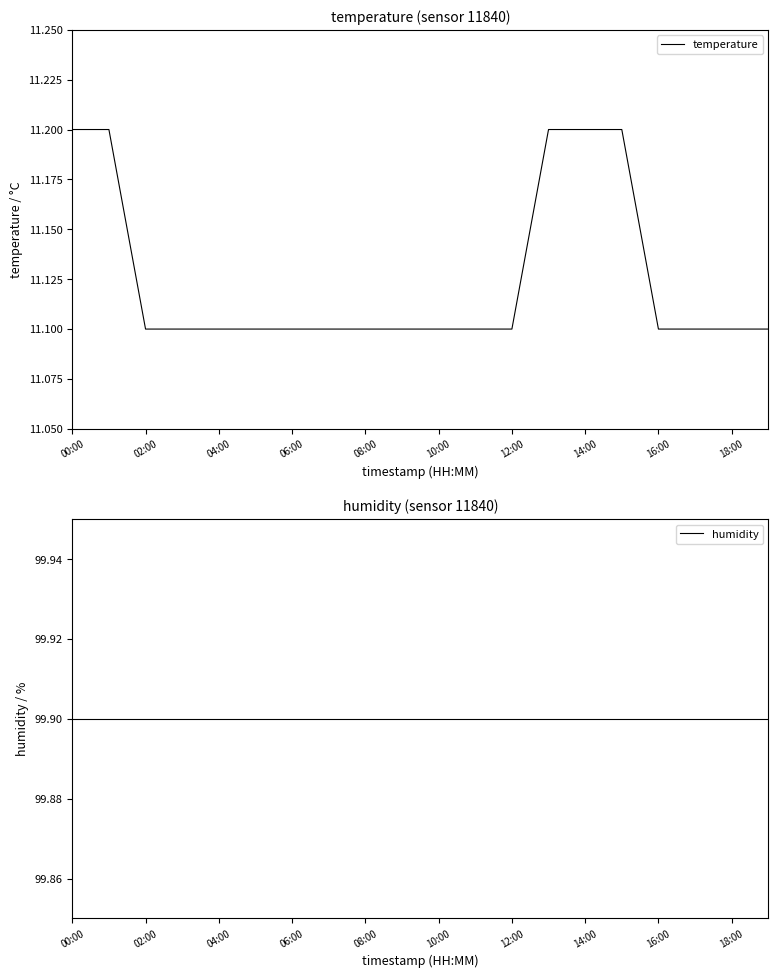

True or false: temperature and humidity intersect in this chart.

False